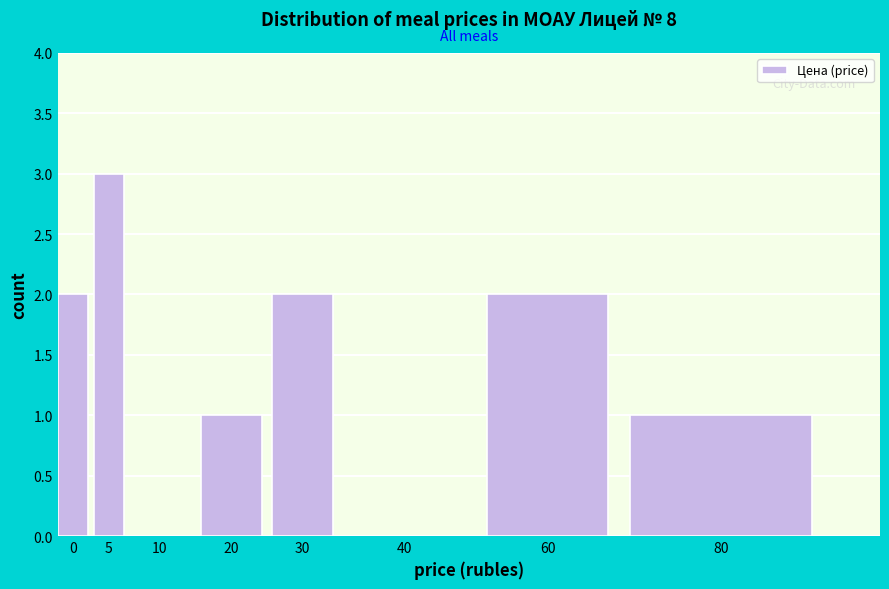

Reading left to right, list all the values displayed in this chart.

0=2	5=3	10=0	20=1	30=2	40=0	60=2	80=1